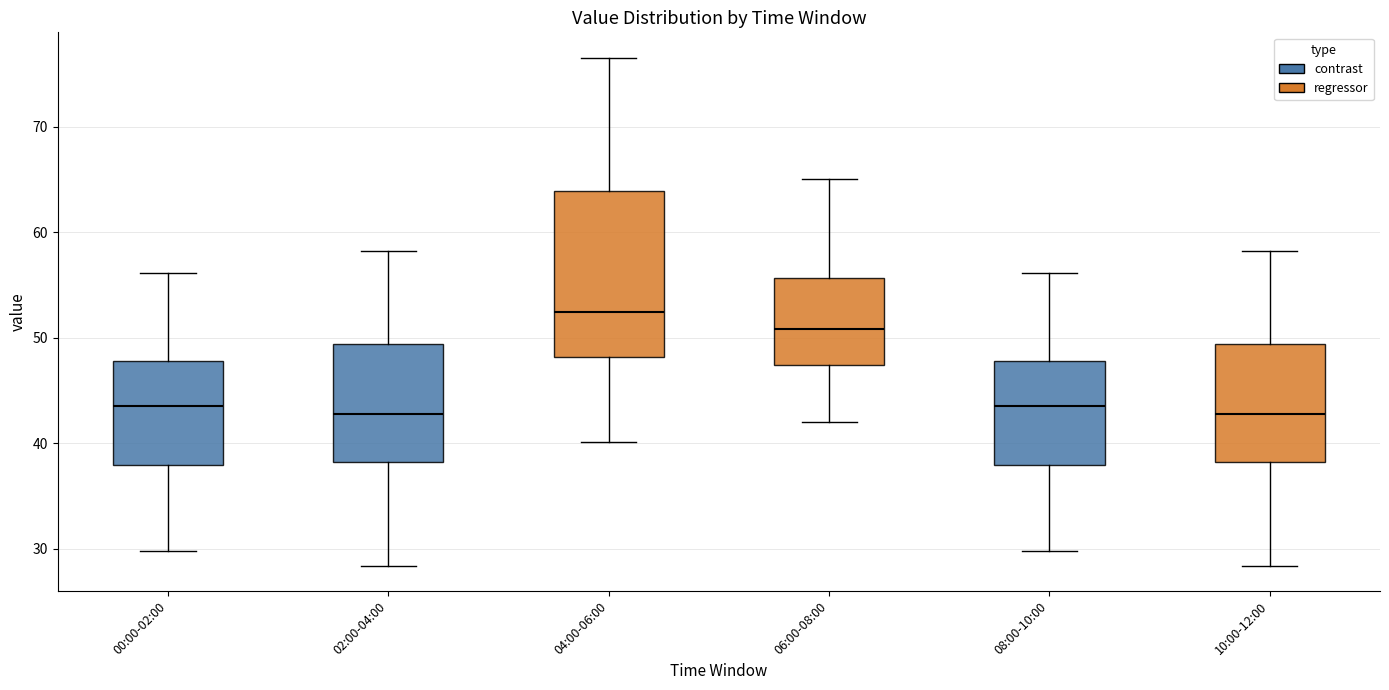

Which box's median line is the highest?

04:00-06:00